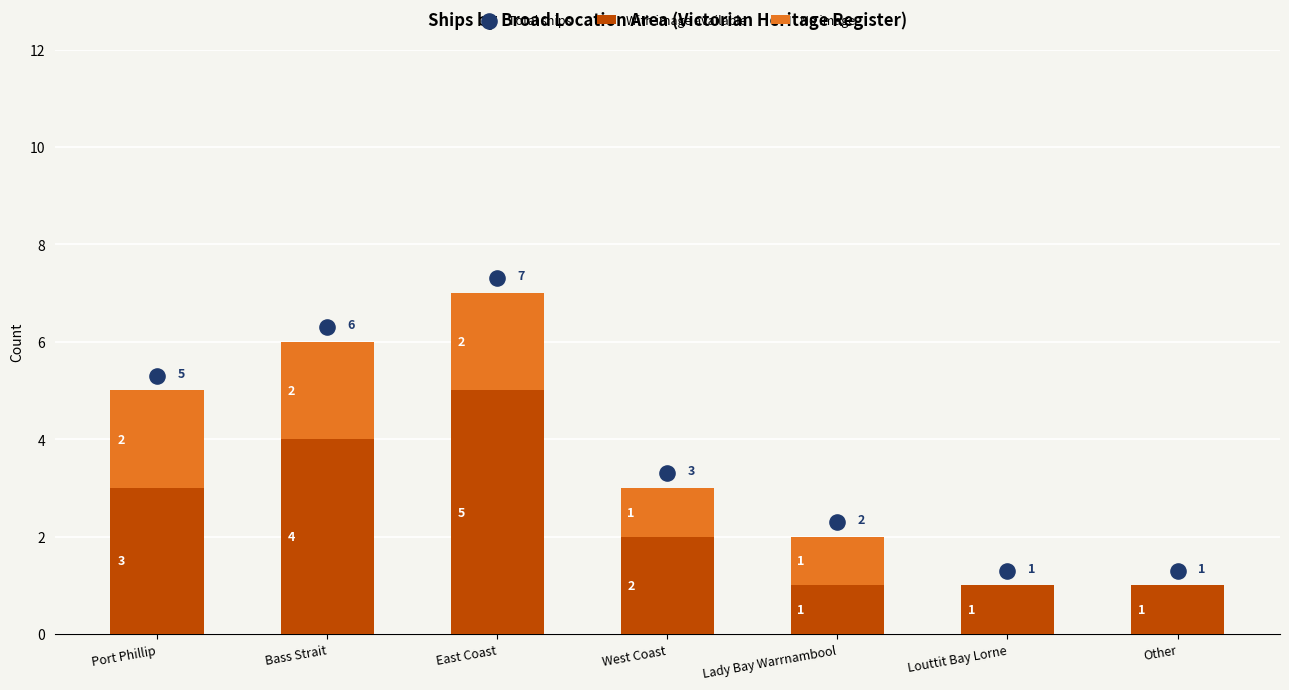

Which series has the largest Y range (max minus min)?

Total ships